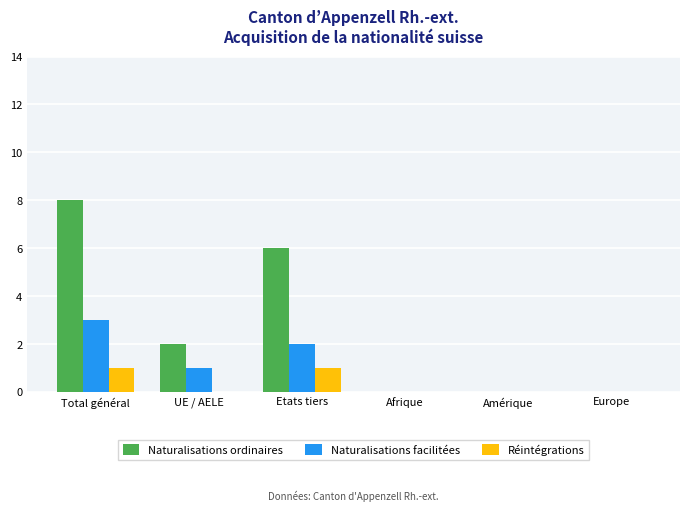

Is it true that Réintégrations equals 1 at Total général?

True